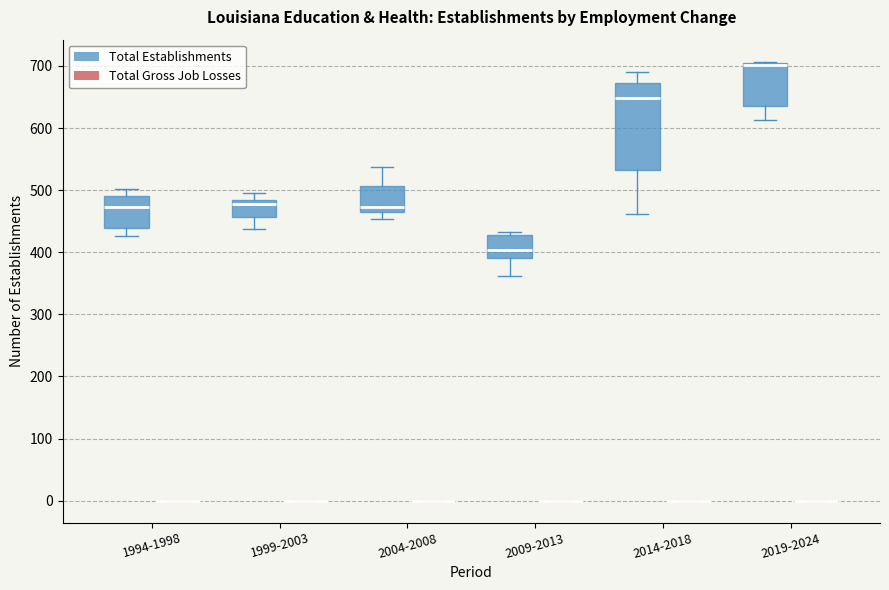

Reading left to right, read every box against the y-axis: the position of its median line, the range the box covers, and the ends of its whiskers. The values are not printed on the chart, so give them approximately, as read against the axis.

1994-1998 (Total Establishments): median 470, box 440 to 490, whiskers 430 to 500
1994-1998 (Total Gross Job Losses): box collapsed to a line at 0, whiskers 0 to 0
1999-2003 (Total Establishments): median 480 (just below the box's upper edge), box 460 to 480, whiskers 440 to 500
1999-2003 (Total Gross Job Losses): box collapsed to a line at 0, whiskers 0 to 0
2004-2008 (Total Establishments): median 470 (just above the box's lower edge), box 470 to 510, whiskers 450 to 540
2004-2008 (Total Gross Job Losses): box collapsed to a line at 0, whiskers 0 to 0
2009-2013 (Total Establishments): median 400, box 390 to 430, whiskers 360 to 430 (just above the box's upper edge)
2009-2013 (Total Gross Job Losses): box collapsed to a line at 0, whiskers 0 to 0
2014-2018 (Total Establishments): median 650, box 530 to 670, whiskers 460 to 690
2014-2018 (Total Gross Job Losses): box collapsed to a line at 0, whiskers 0 to 0
2019-2024 (Total Establishments): median 700 (drawn on the box's upper edge), box 640 to 710, whiskers 610 to 710
2019-2024 (Total Gross Job Losses): box collapsed to a line at 0, whiskers 0 to 0